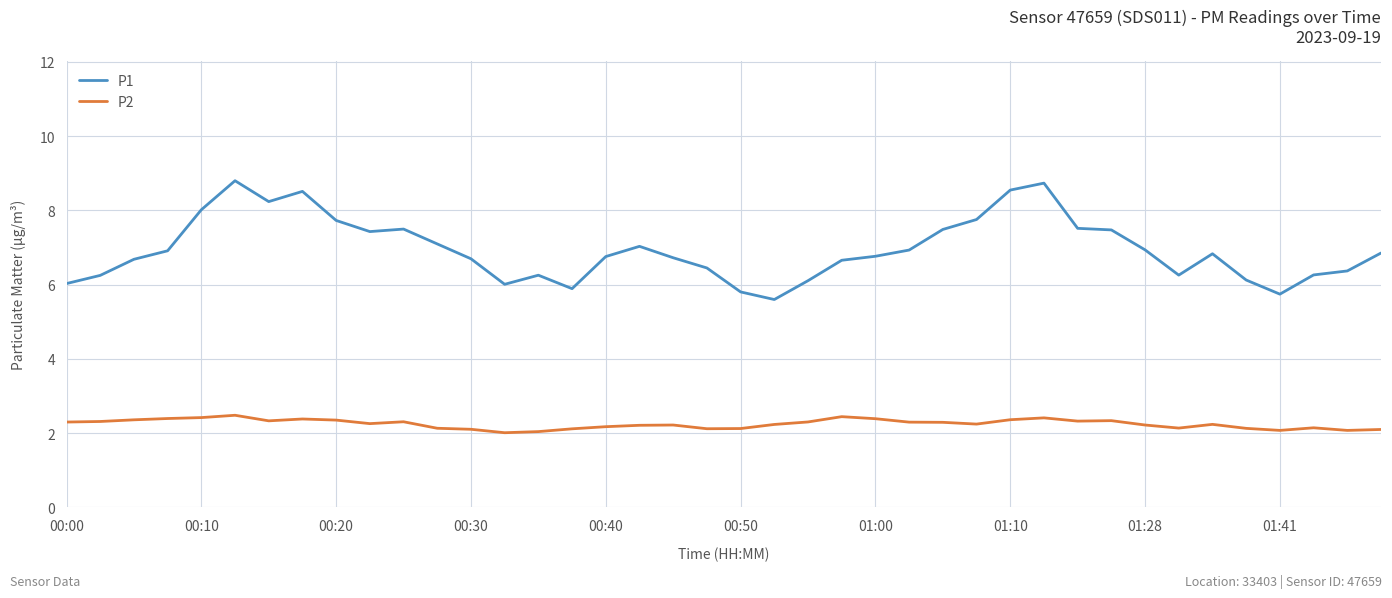

True or false: P2 has more than 1 points higher than both neighbors.

True